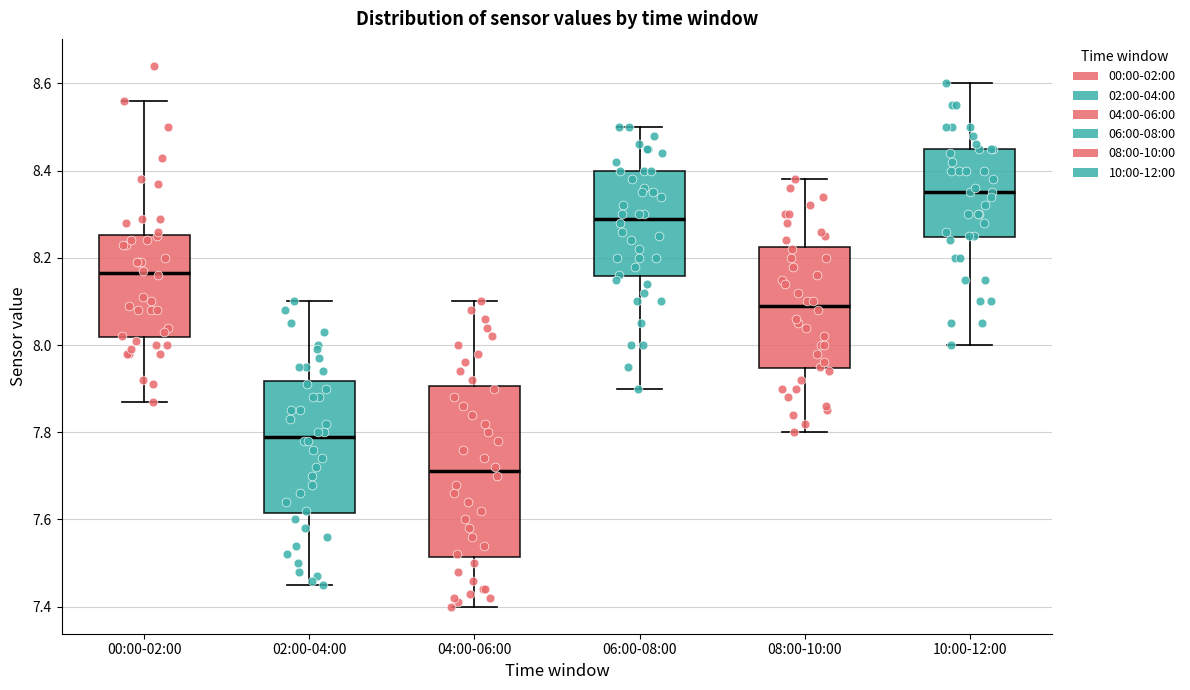

Which box is the tallest, from its lower edge to its upper edge?

04:00-06:00